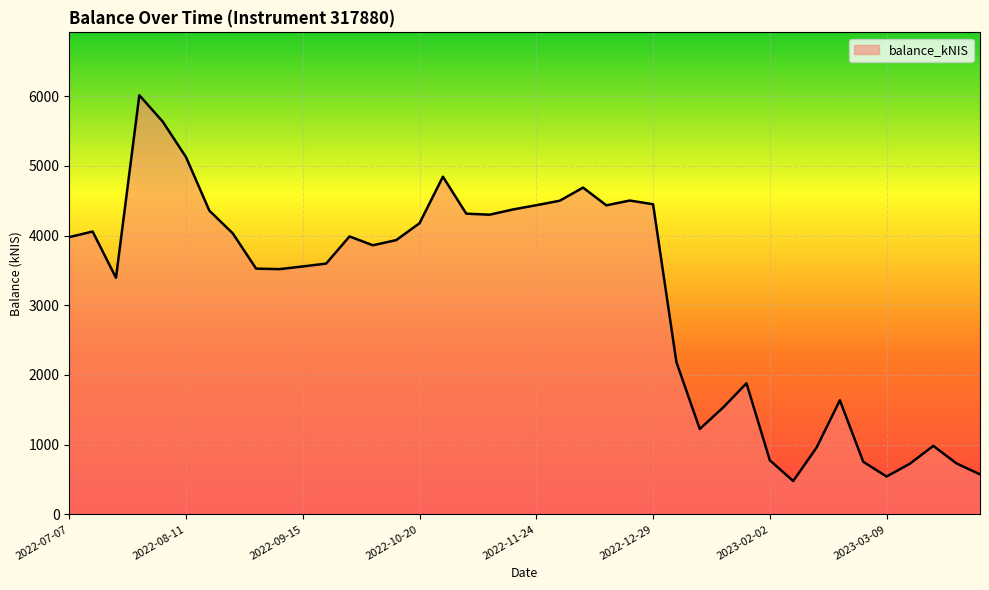

What is the difference between the maximum and minimum values?

5538.3